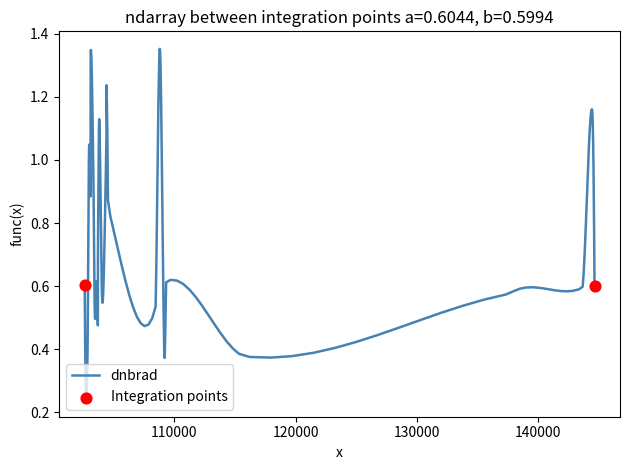

How many lines are shown in the chart?

1